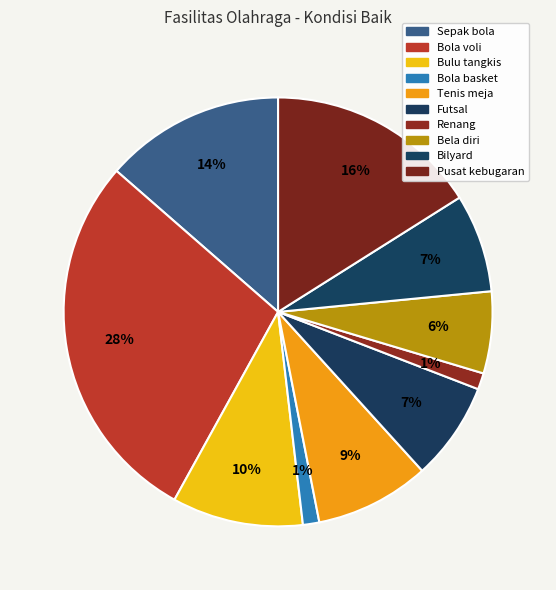

How many slices are in this pie chart?

10